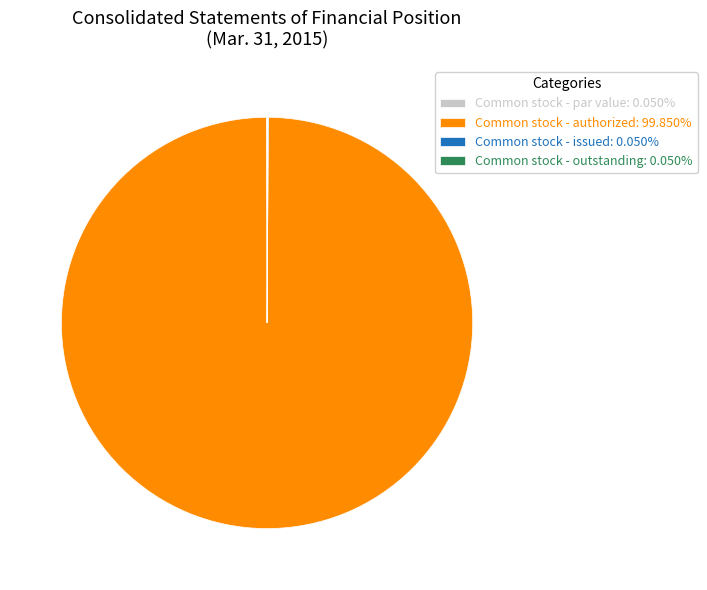

Which category accounts for the majority?

Common stock - authorized